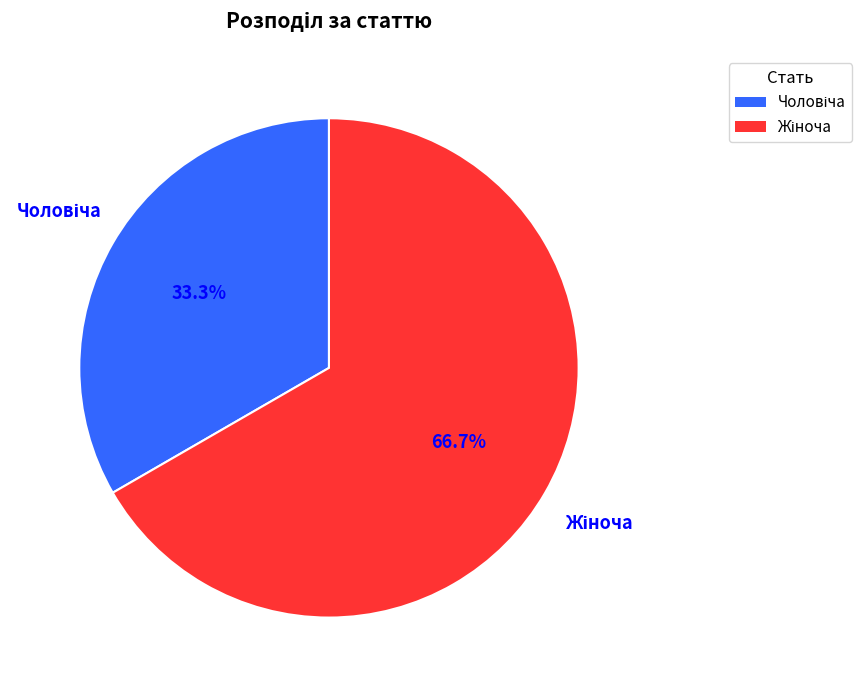

Is there a majority slice in this chart?

Yes